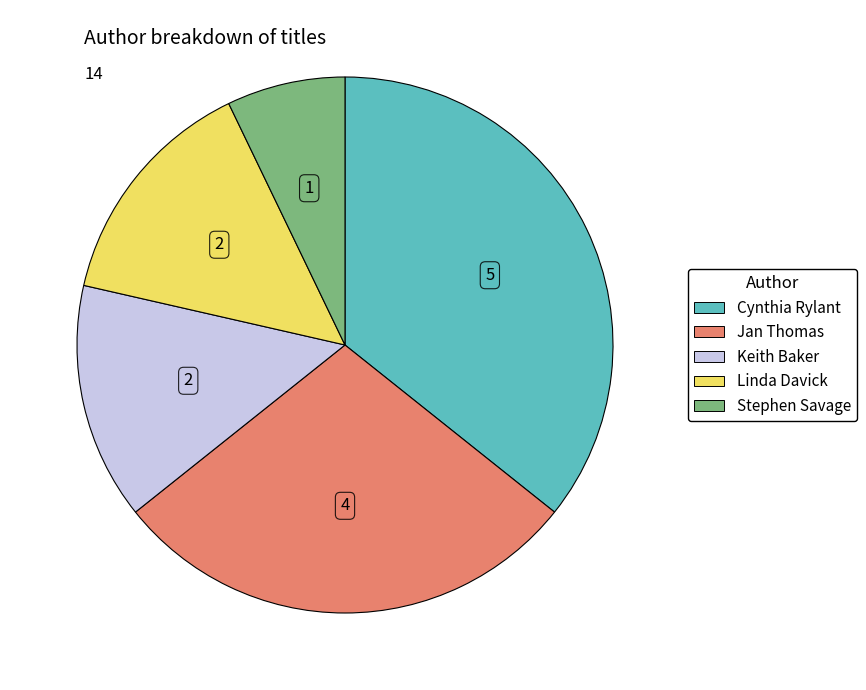

Is there a majority slice in this chart?

No